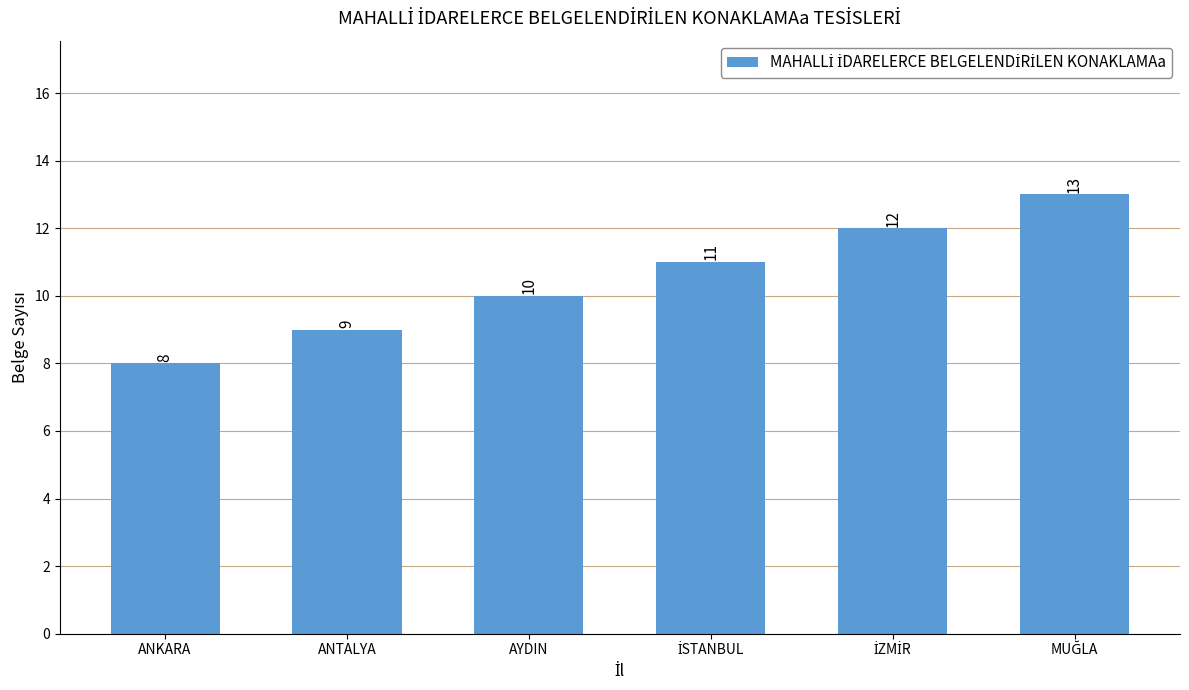

What is the label of the 4th bar from the right?

AYDIN